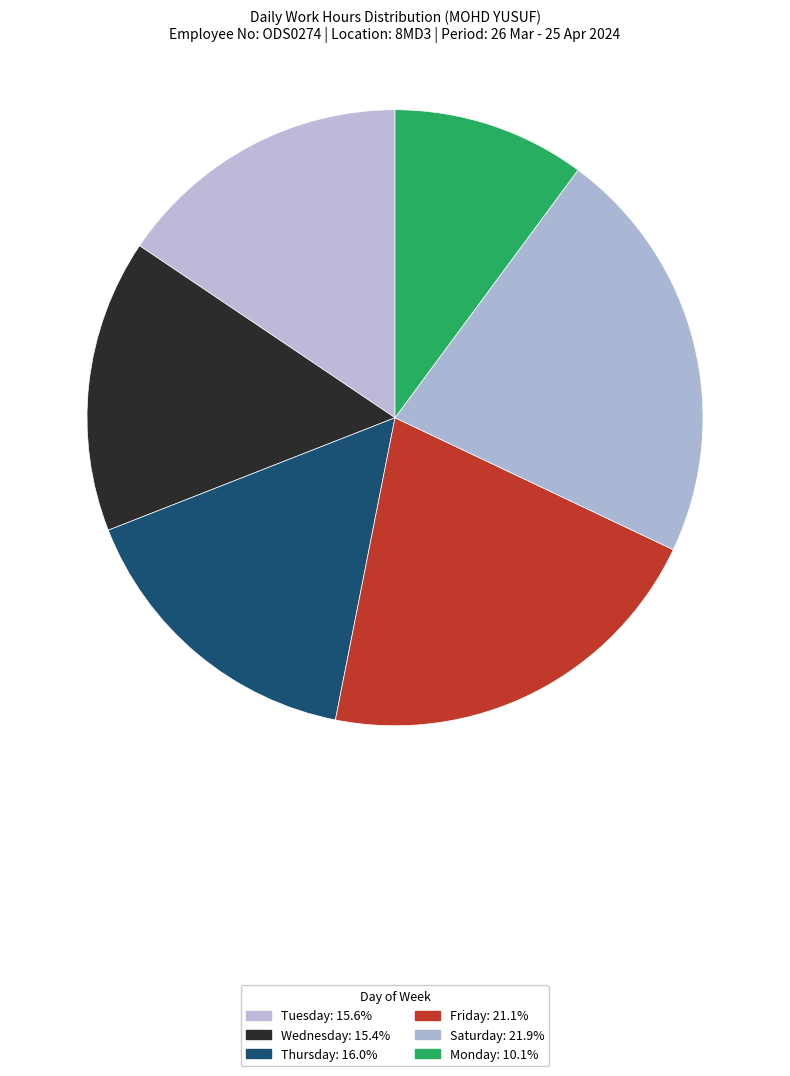

How many slices are in this pie chart?

6